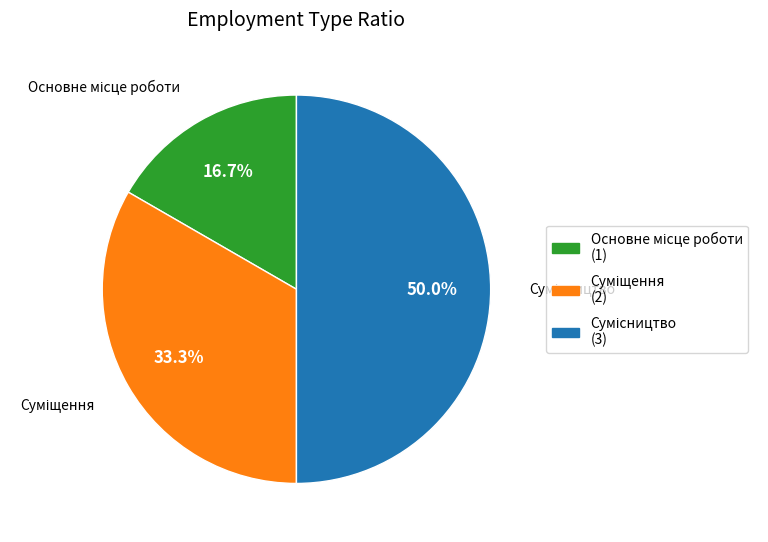

To the nearest percent, what portion does Суміщення represent?

33%